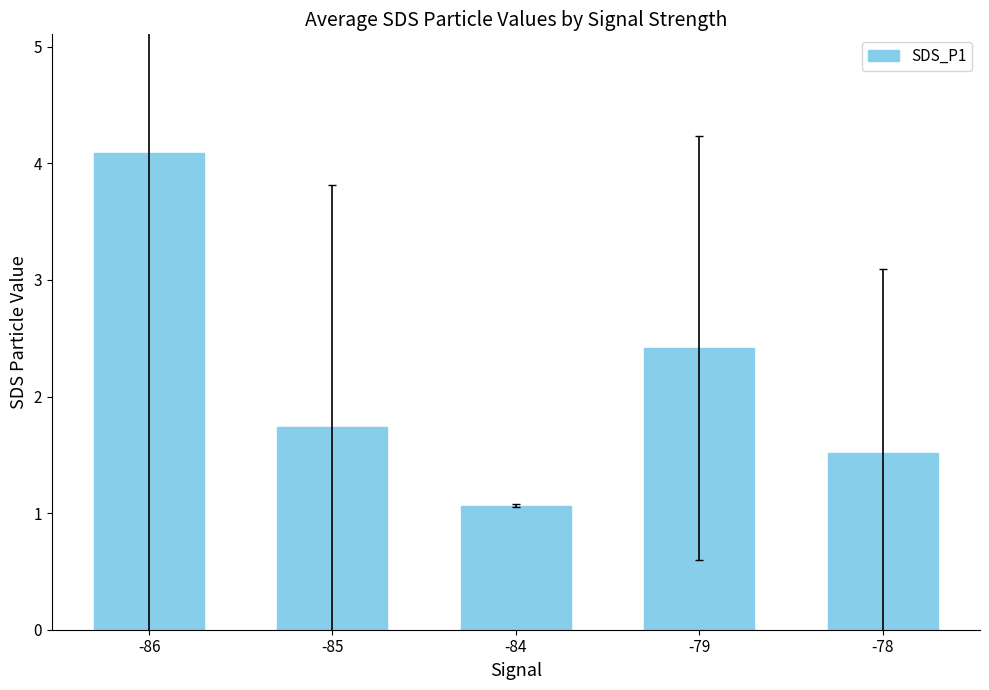

At which category does the chart reach its minimum across all series?

-84